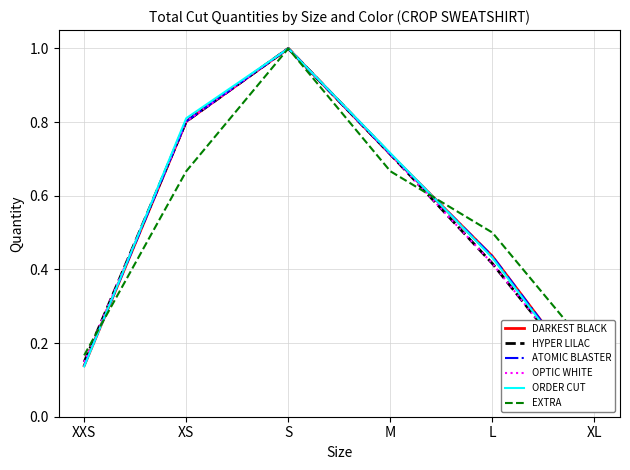

At which category is the sum across all series the highest?

S